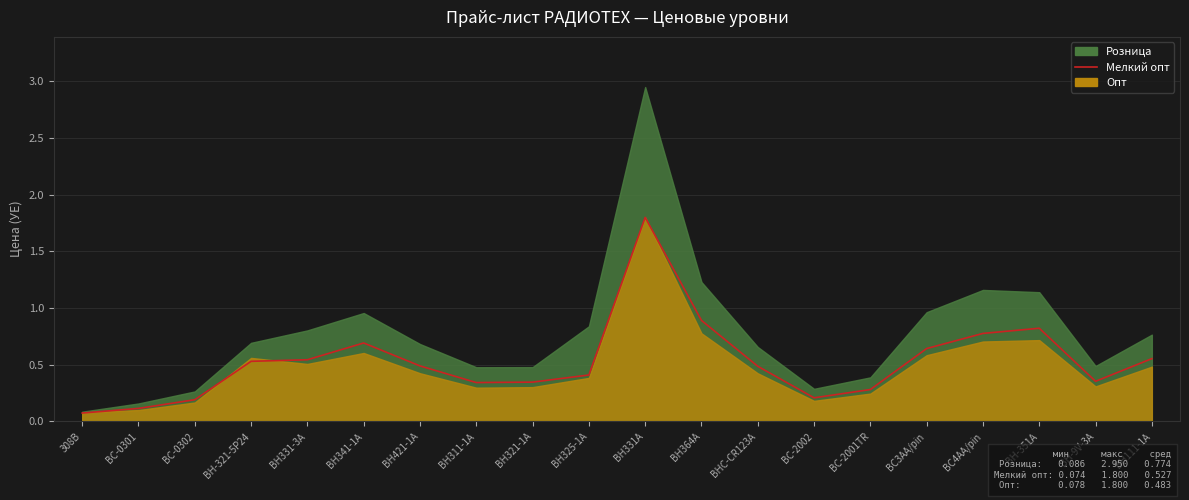

What is the average value?

0.5